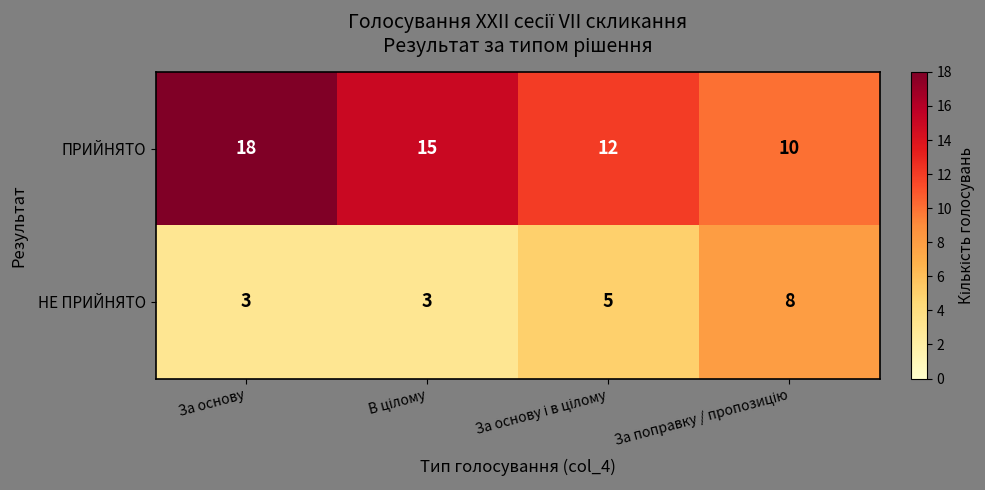

Which series has the largest range (max minus min)?

ПРИЙНЯТО